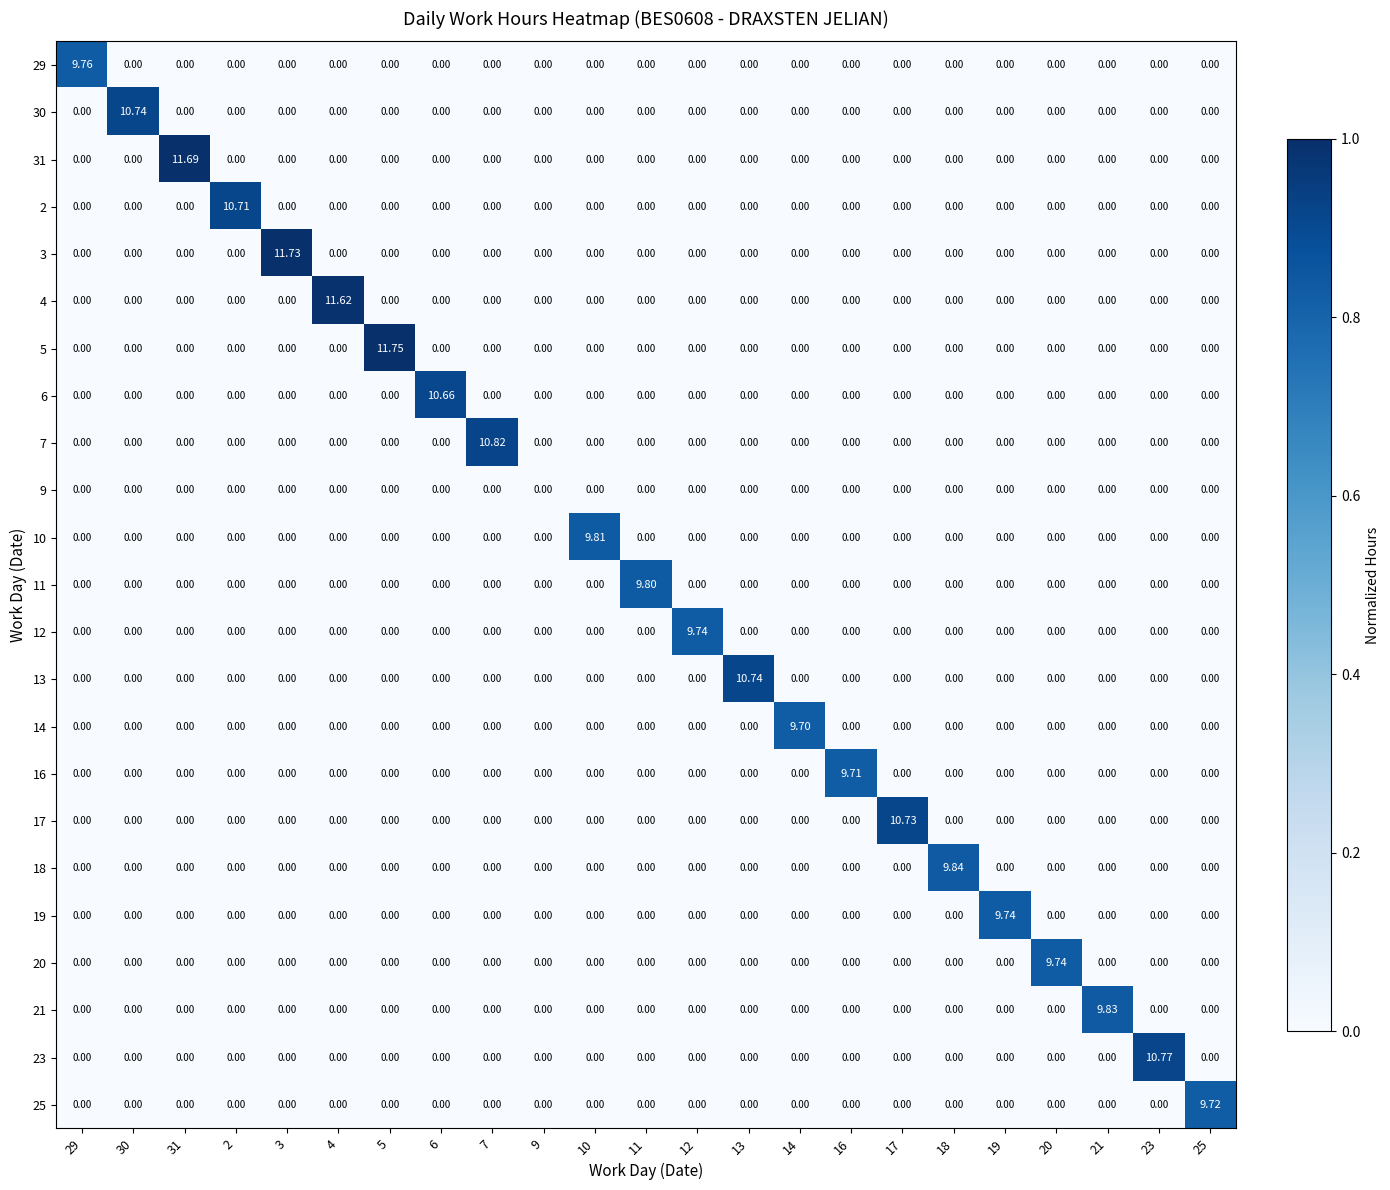

How many values in the 14 series exceed 0?

1